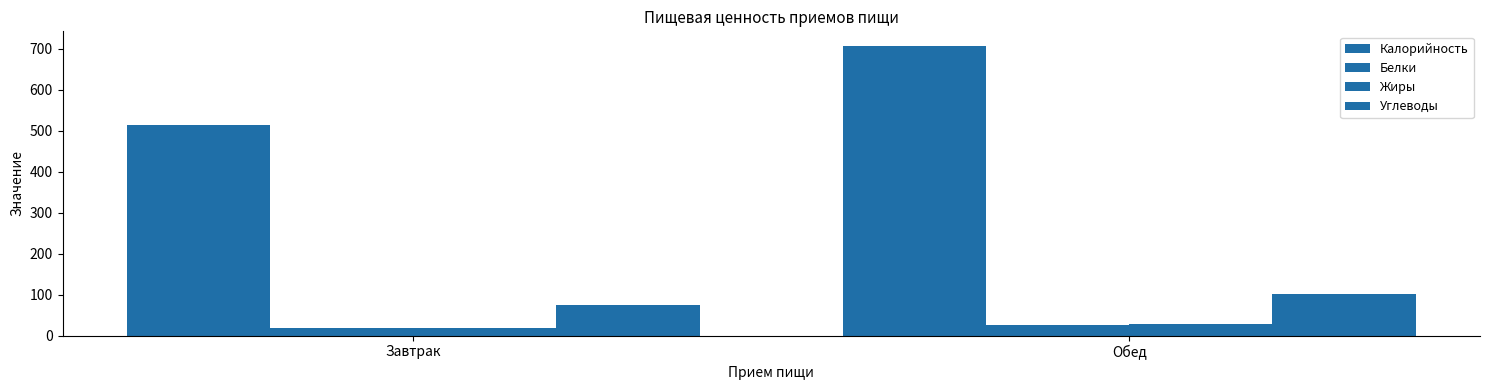

Between Завтрак and Обед, which is larger?

Обед